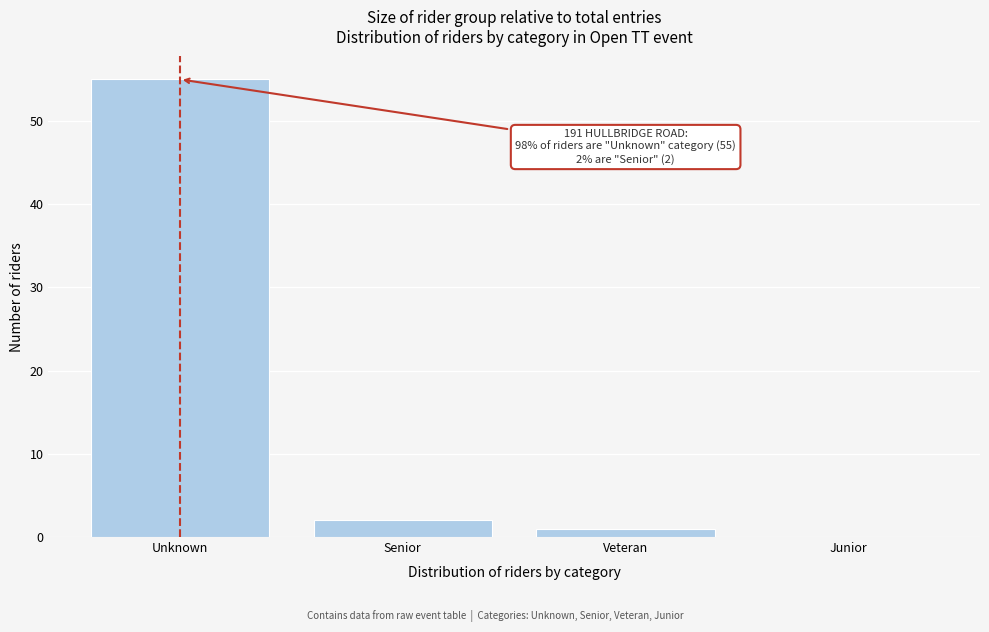

Reading left to right, extract all data points from this chart.

Unknown=55	Senior=2	Veteran=1	Junior=0